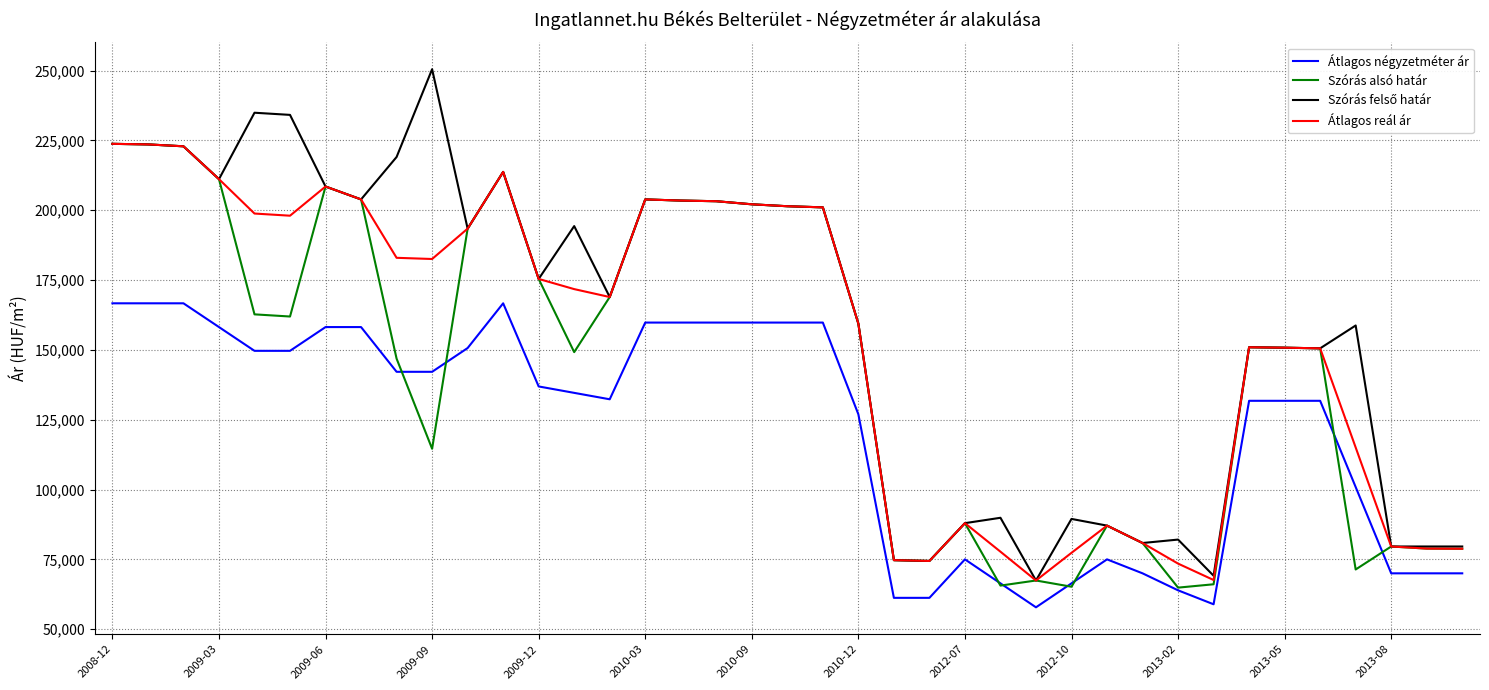

What is the smallest value displayed?

57835